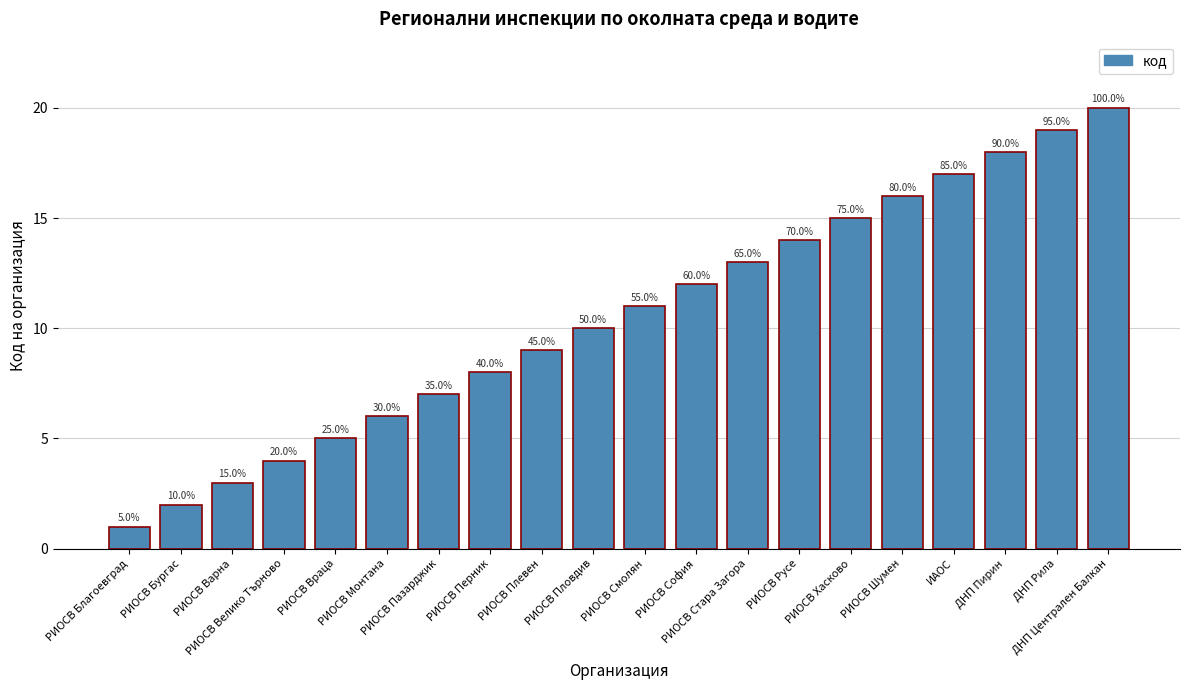

Are the bars horizontal?

No